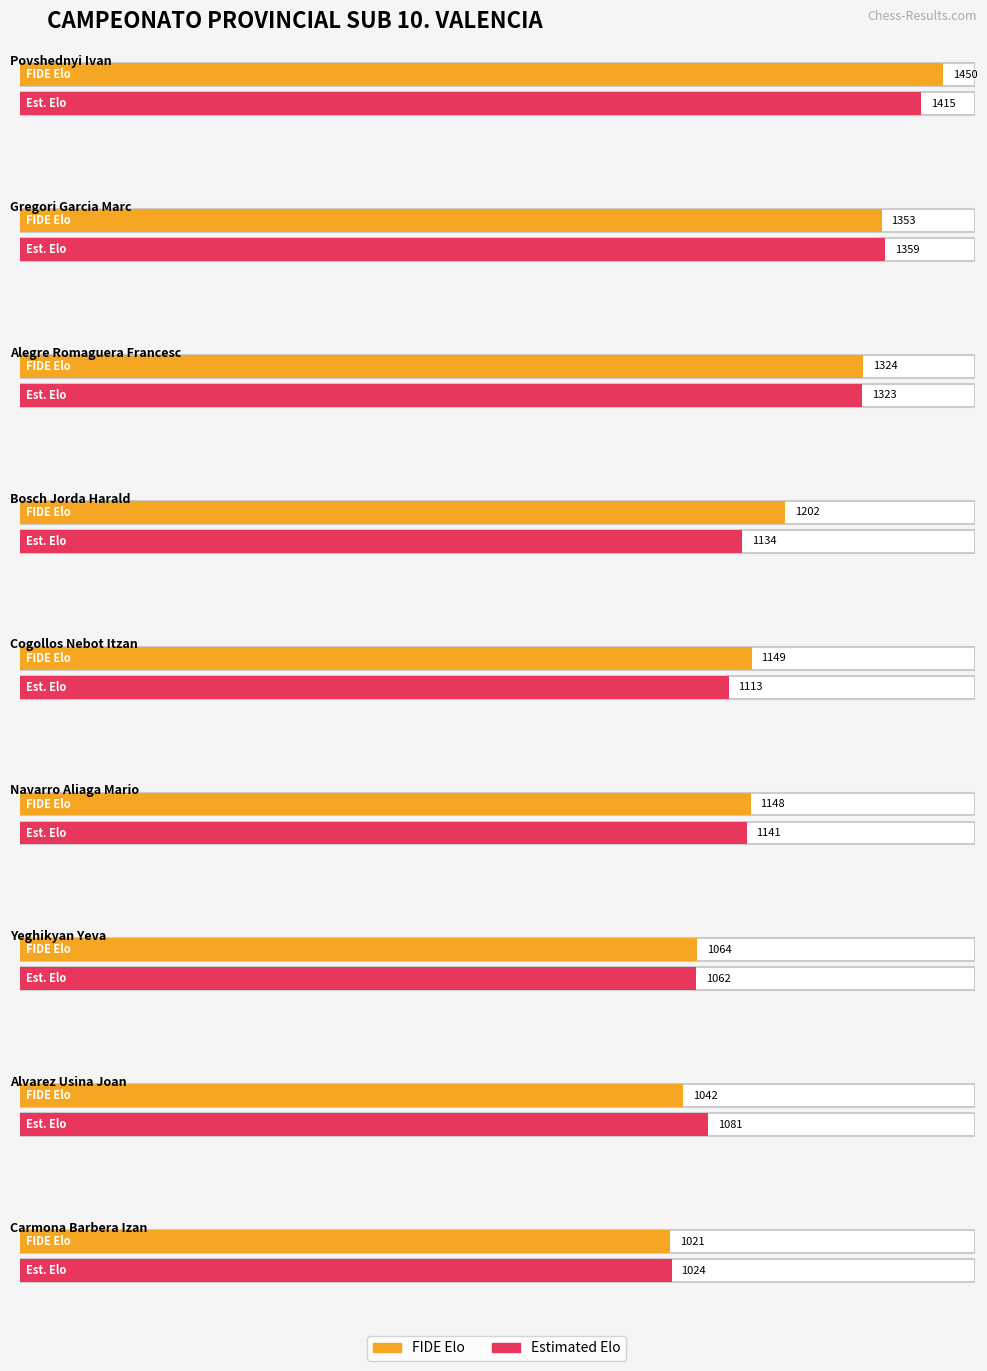

How many bars are there in each group?

2